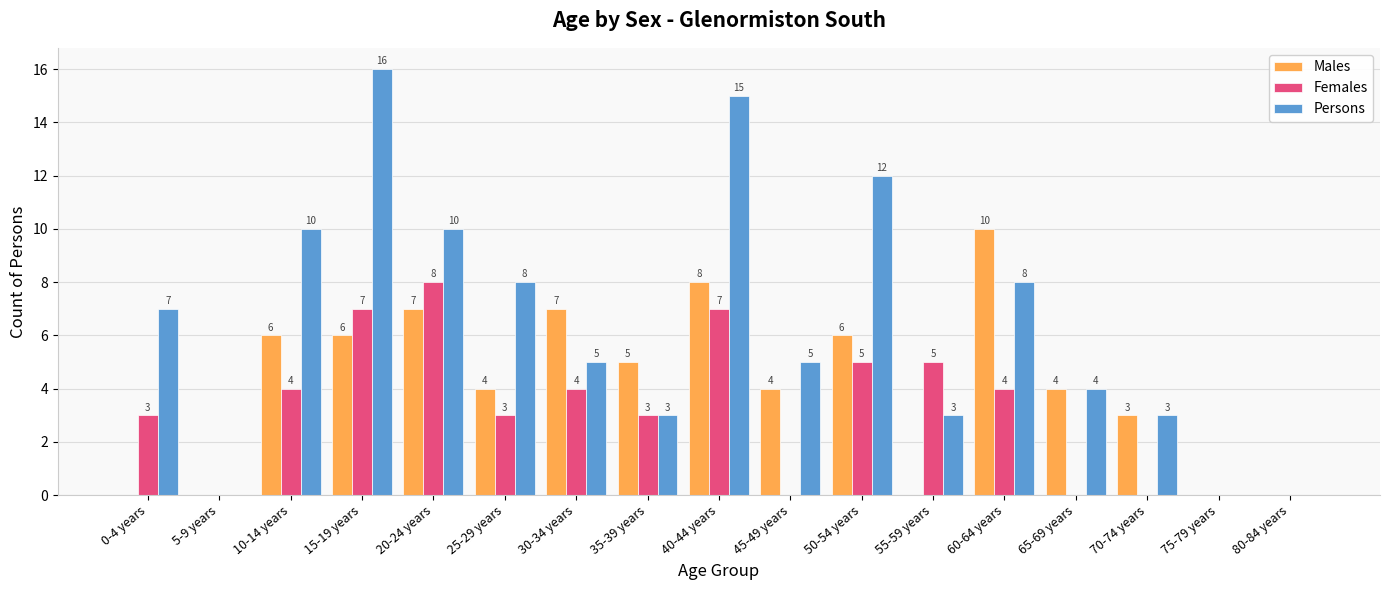

At which category is the sum across all series the highest?

40-44 years